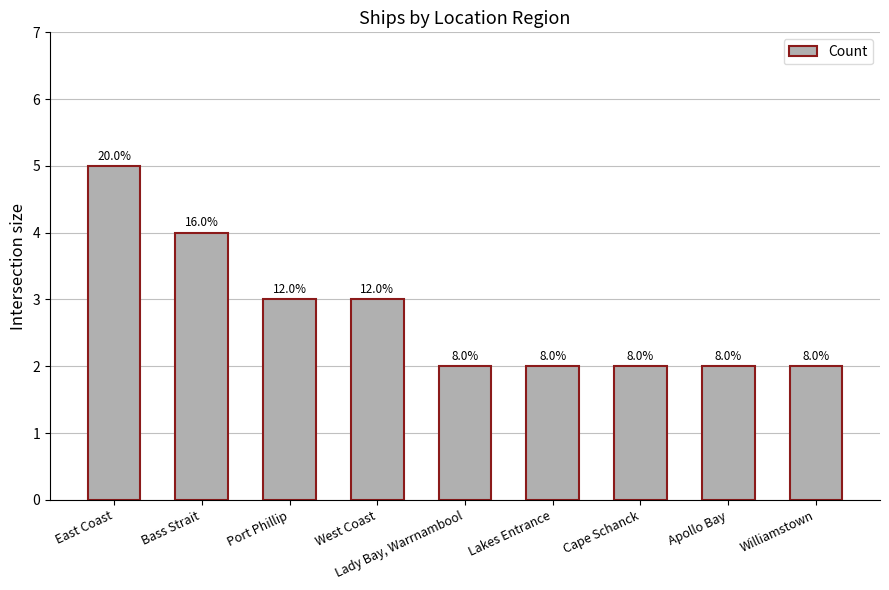

Between Port Phillip and West Coast, which is larger?

Port Phillip